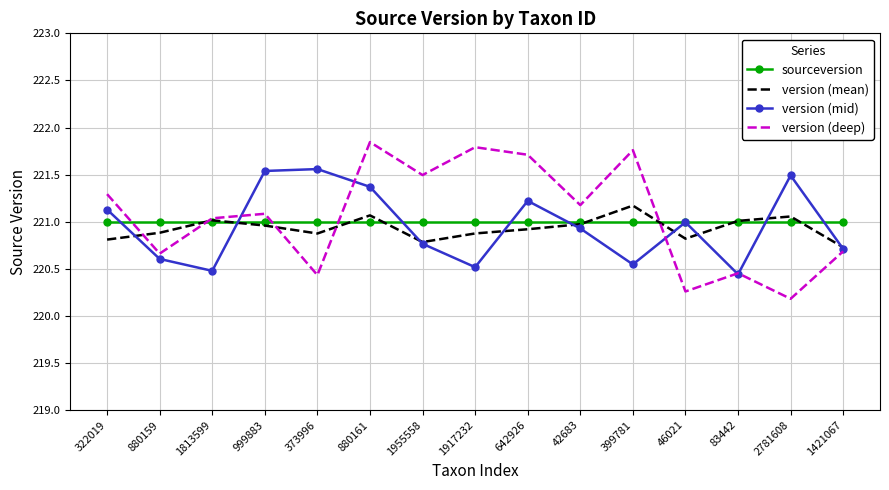

What is the spread (max minus min) of values at 2781608?

1.3